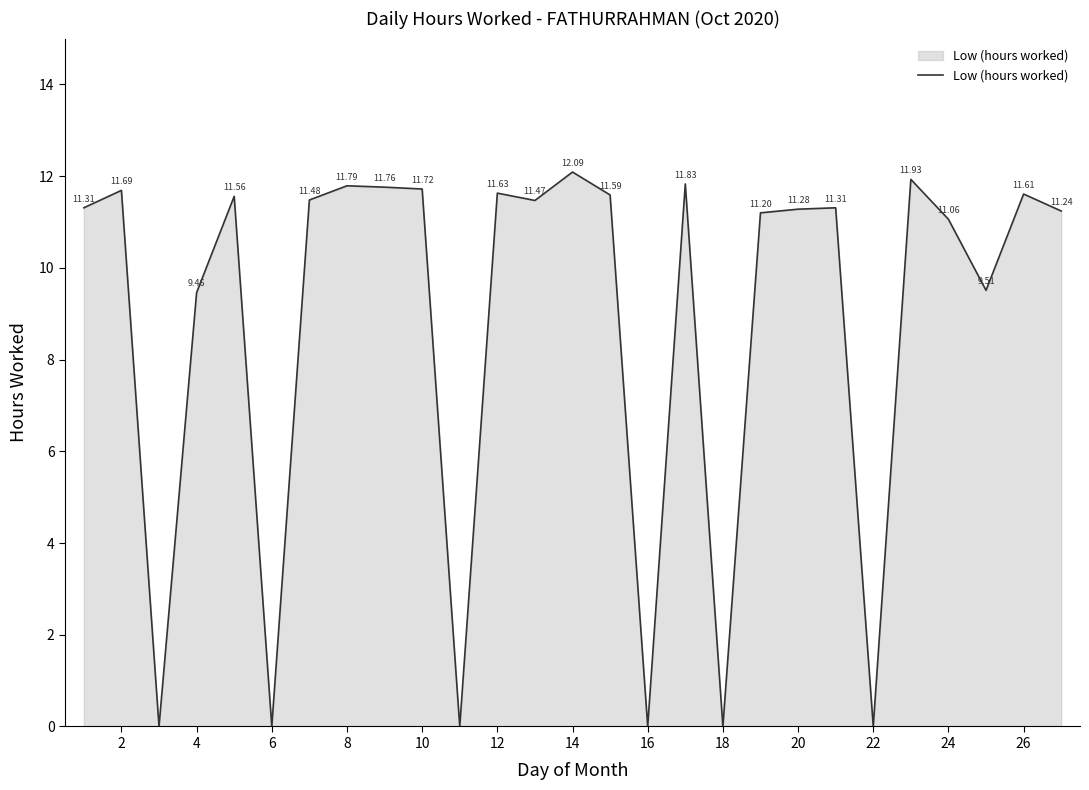

What is the difference between the maximum and minimum values?

12.1